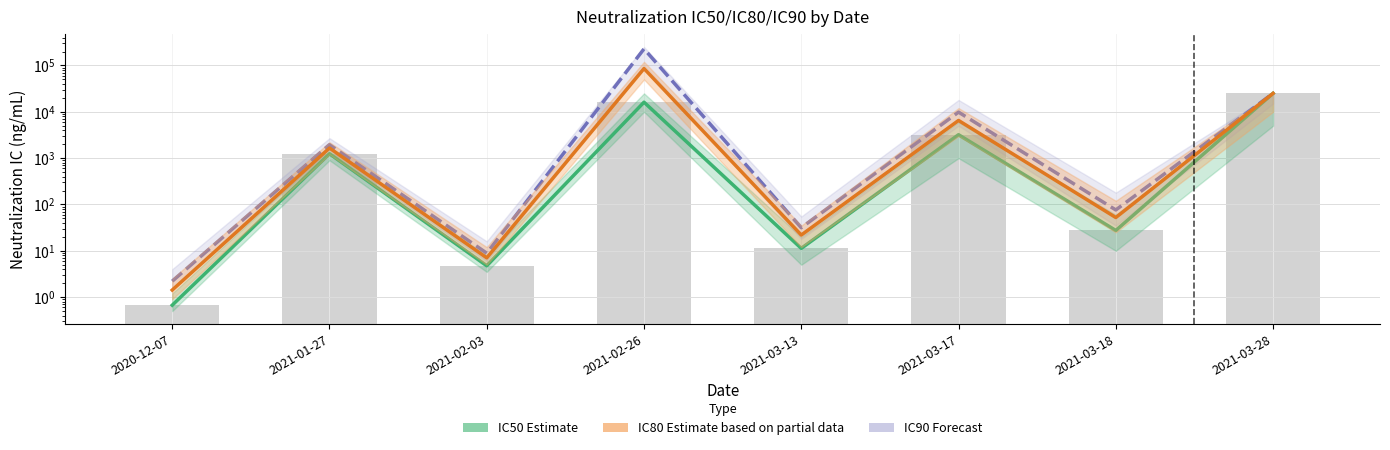

What is the difference between the maximum and minimum values in the IC90 Forecast series?

228049.5